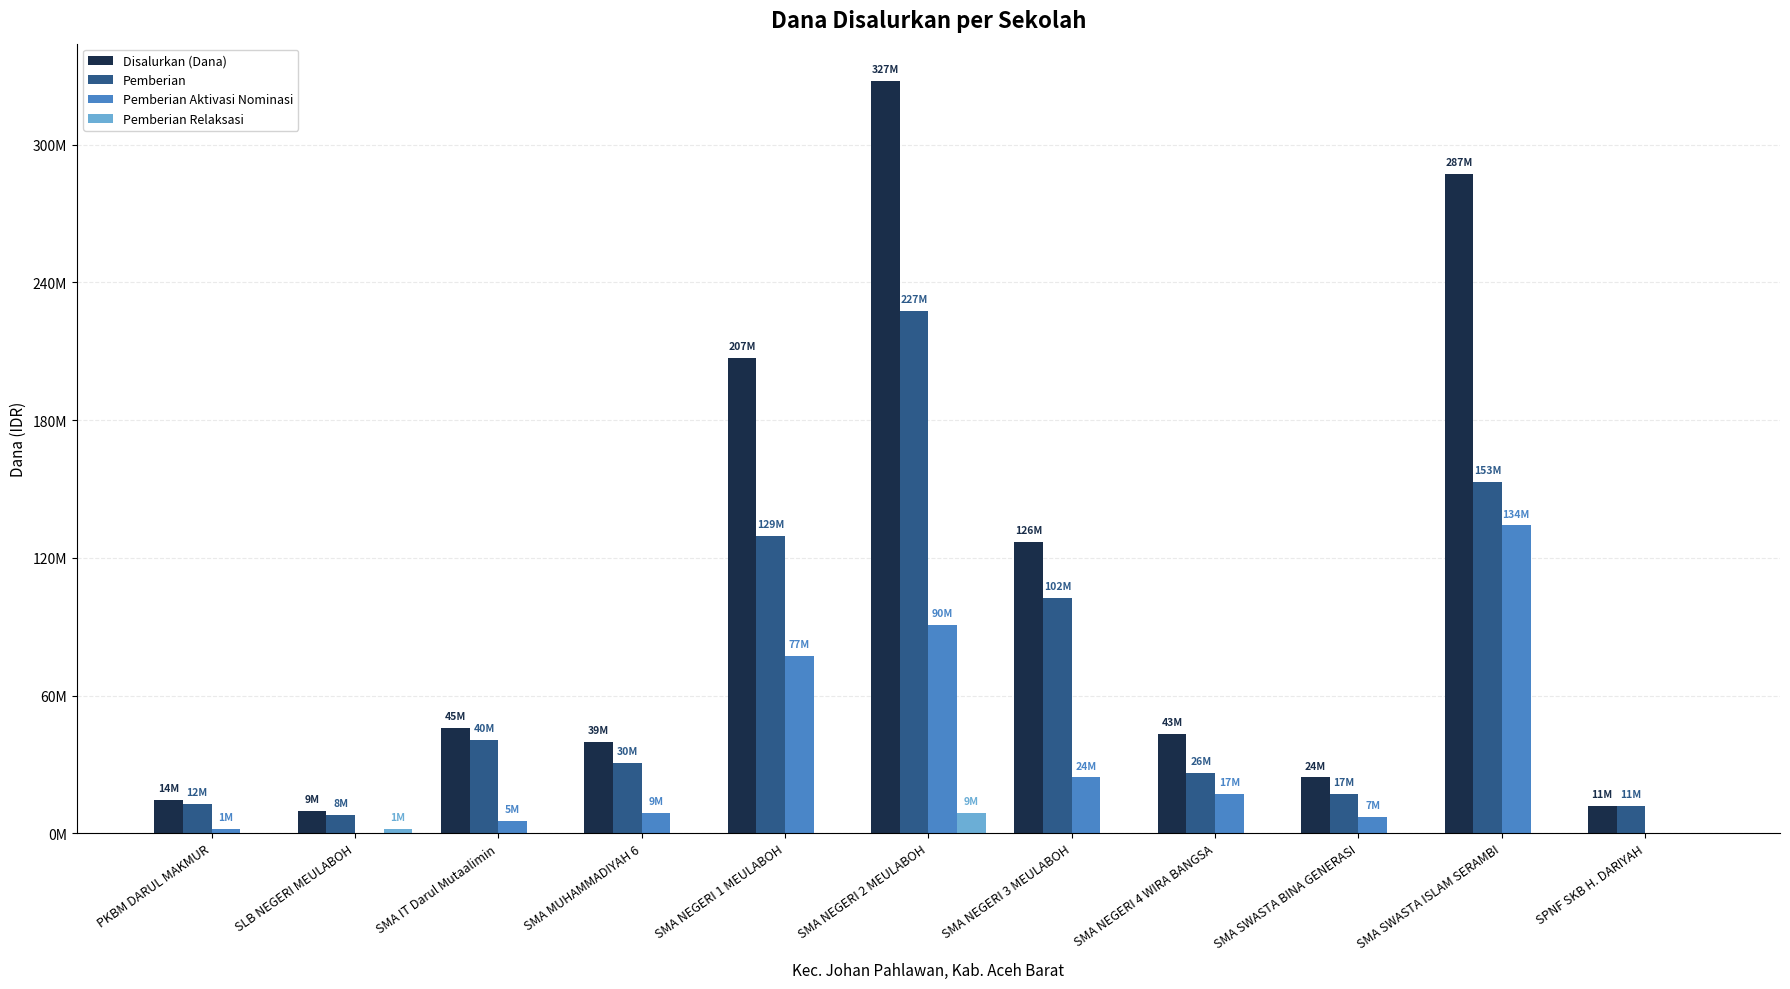

Which series has the largest total across all categories?

Disalurkan (Dana)